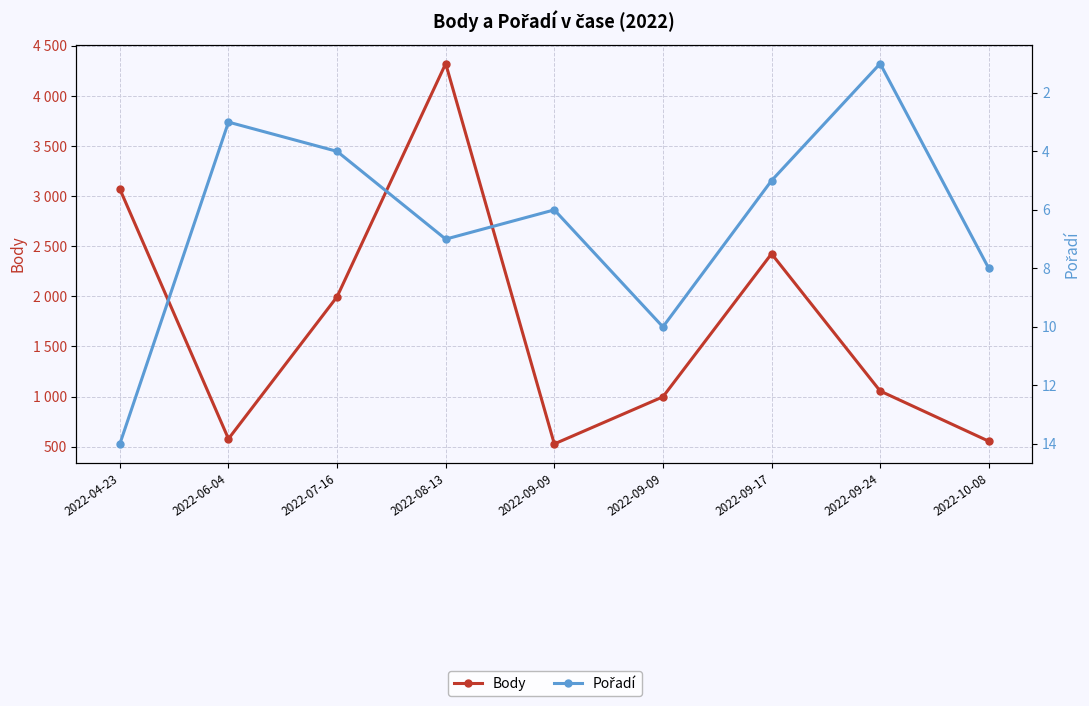

What is the smallest value displayed?

1